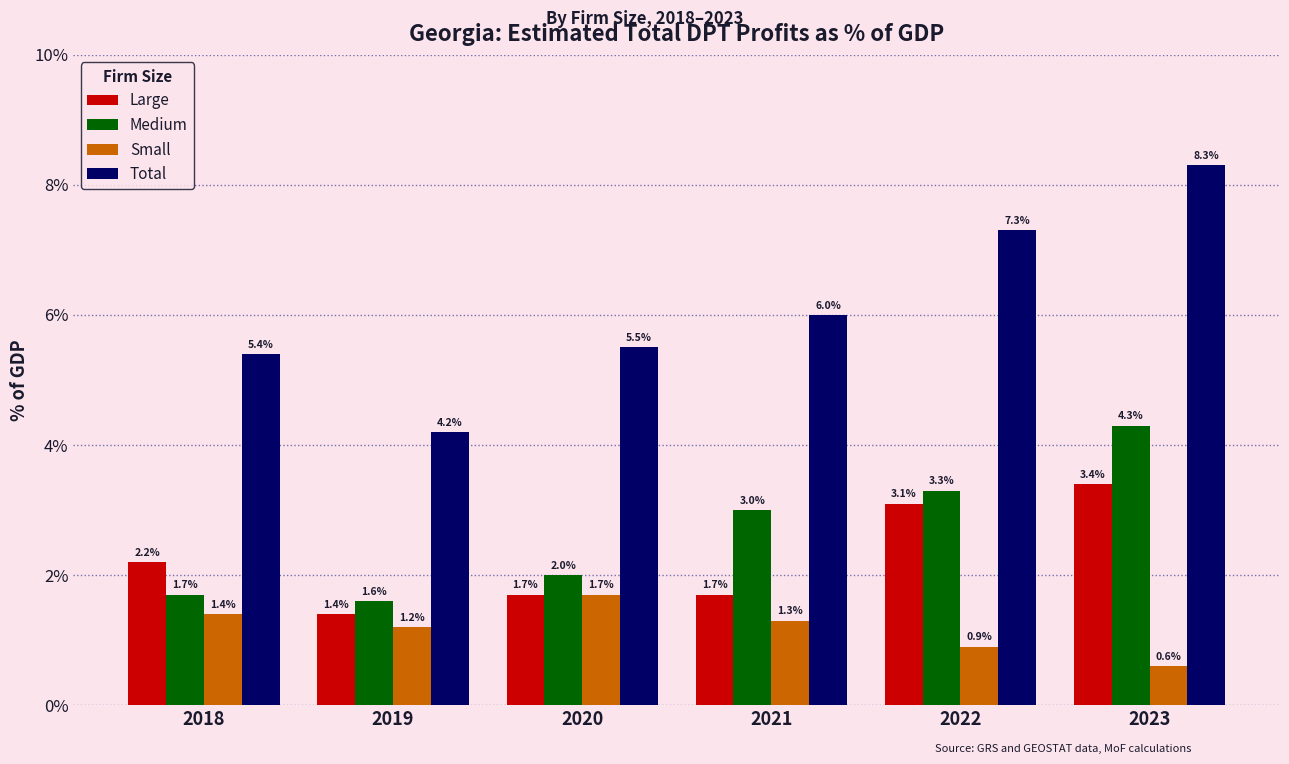

Which label corresponds to the smallest value in the chart?

2023